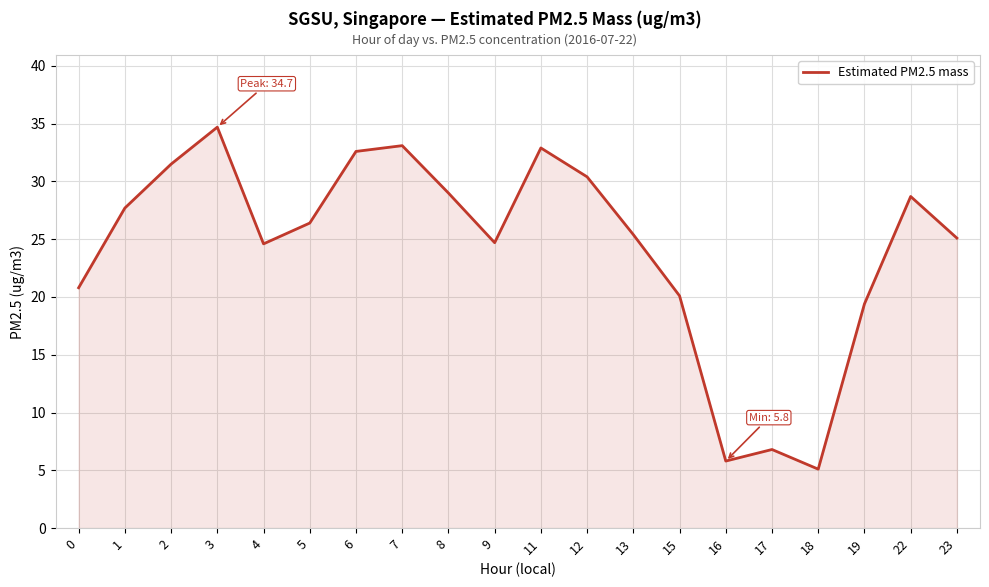

Between 23 and 6, which is larger?

6